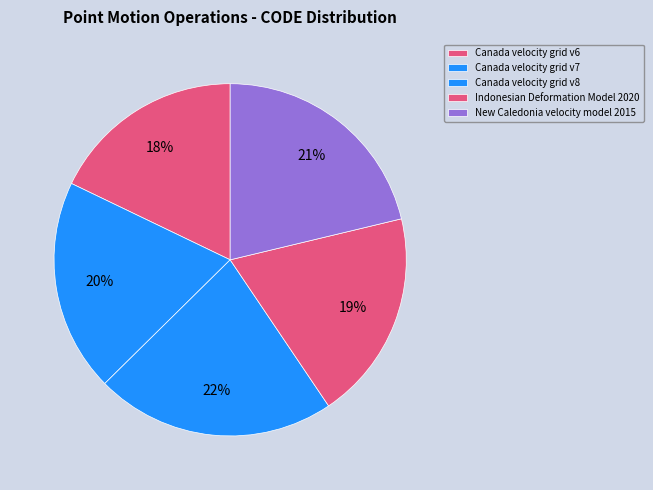

True or false: New Caledonia velocity model 2015 accounts for 12% of the total.

False